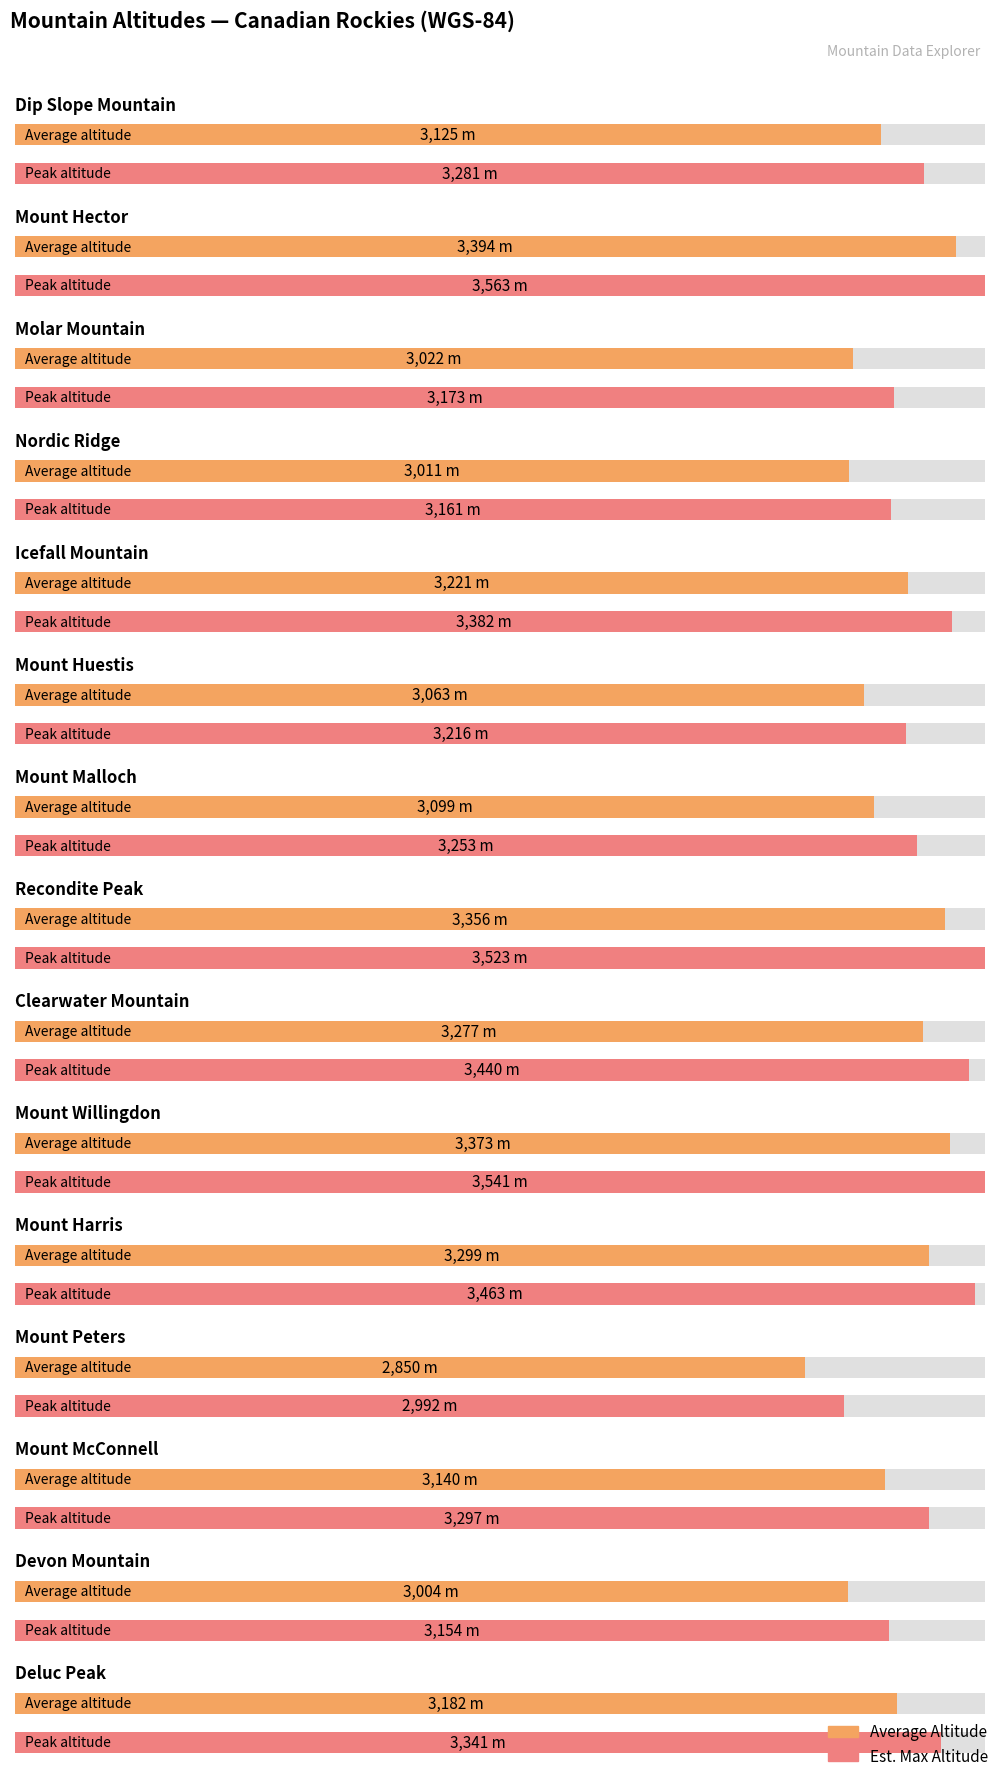

What is the value of the 2nd bar from the left?

3394